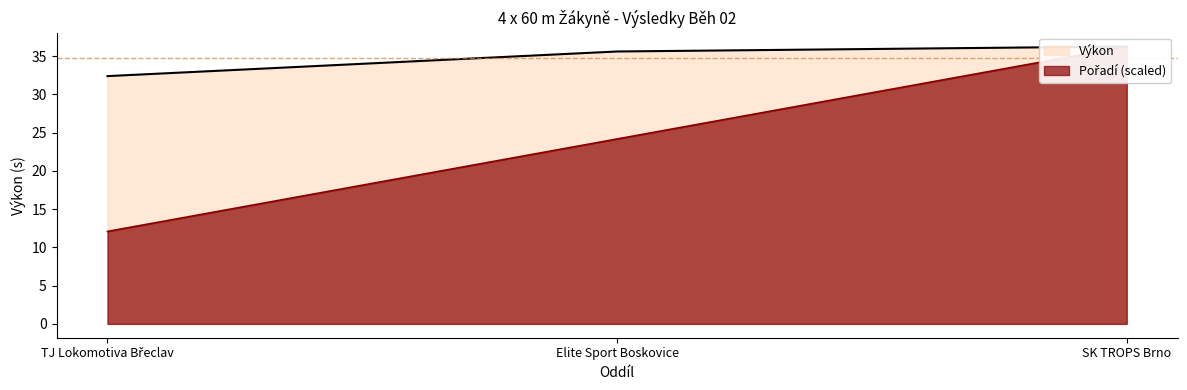

True or false: Pořadí has a value of 36.3 at SK TROPS Brno.

True